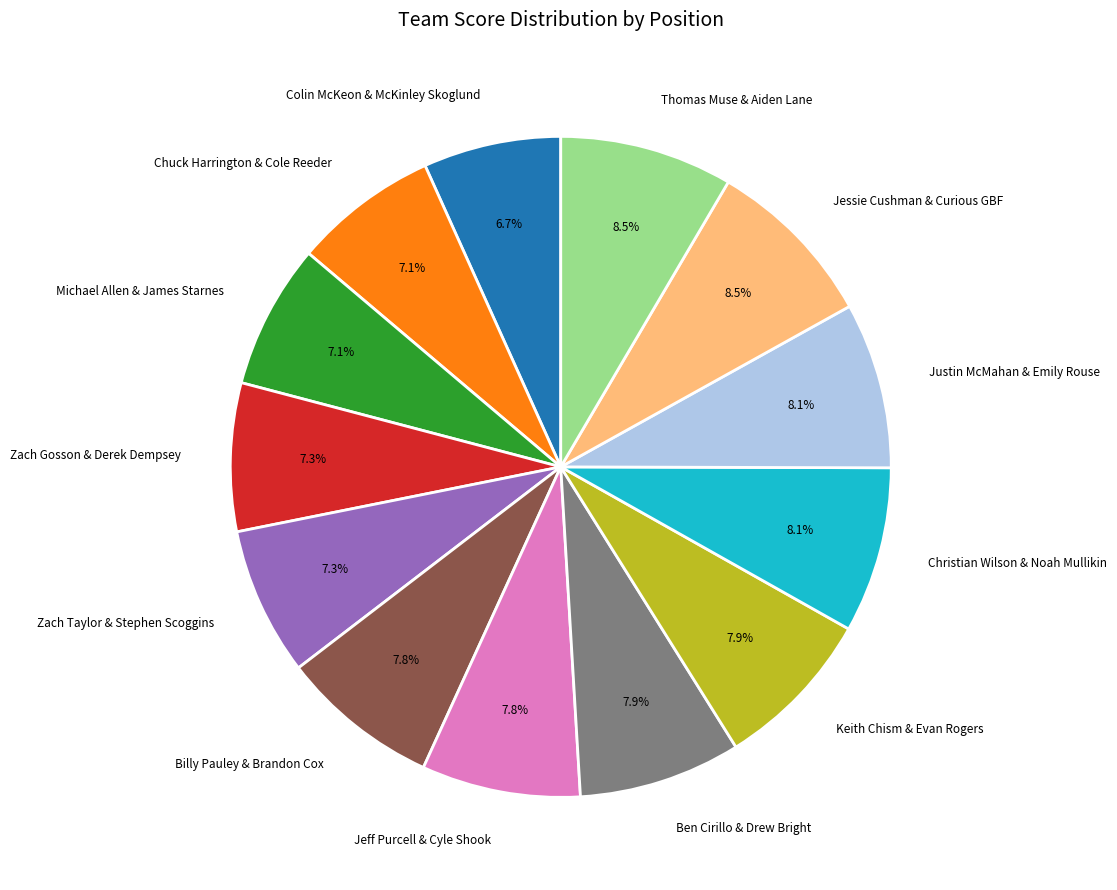

What percentage is the Colin McKeon & McKinley Skoglund slice, to the nearest percent?

7%